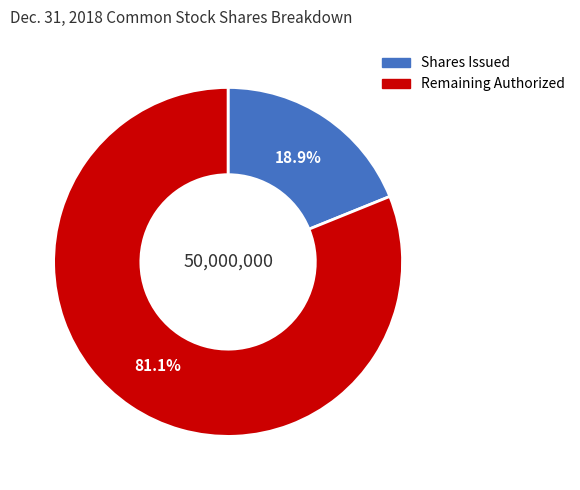

Count the number of slices in the pie.

2